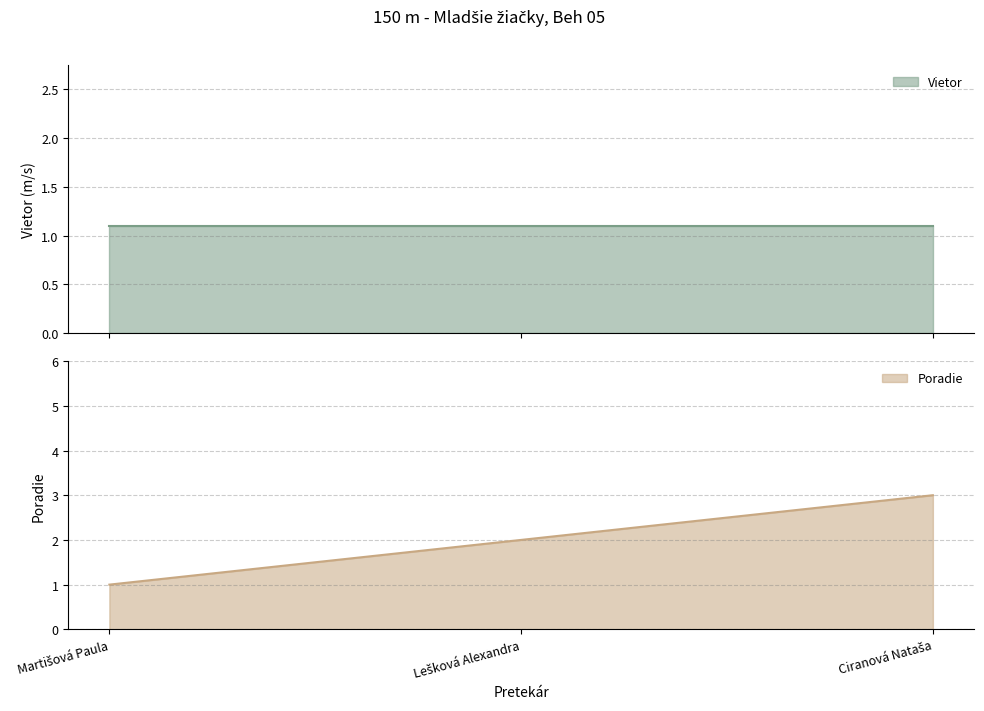

Rank the categories by value from highest to lowest.

Ciranová Nataša, Lešková Alexandra, Martišová Paula